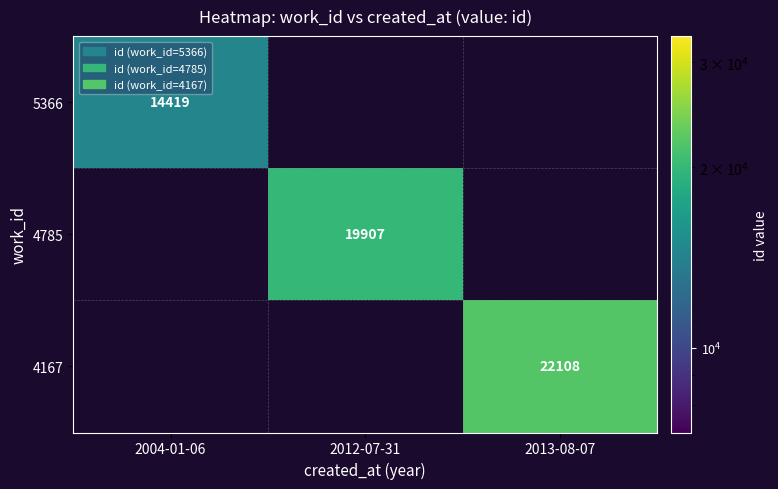

The 5366 series shows 14419 at 2004-01-06. True or false?

True